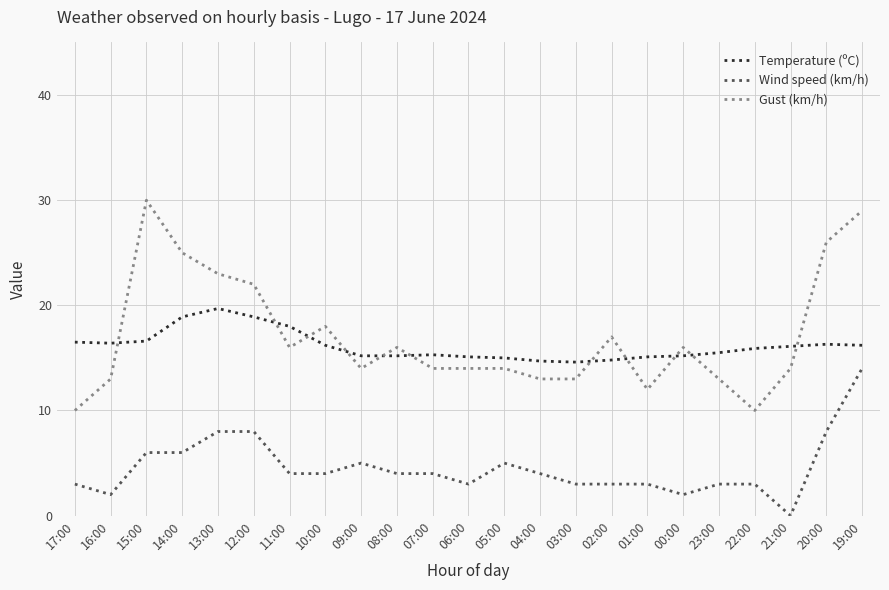

What position from the left is 23:00?

19